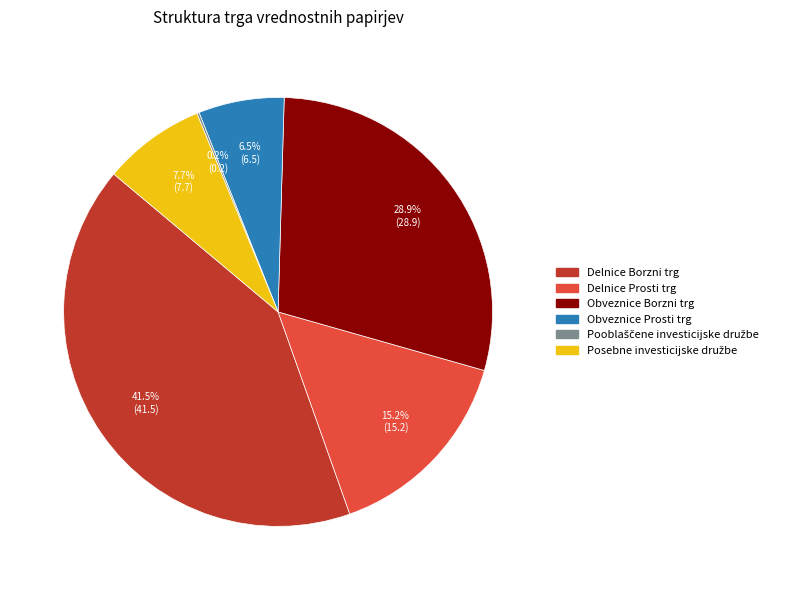

To the nearest percent, what is the average slice percentage?

17%